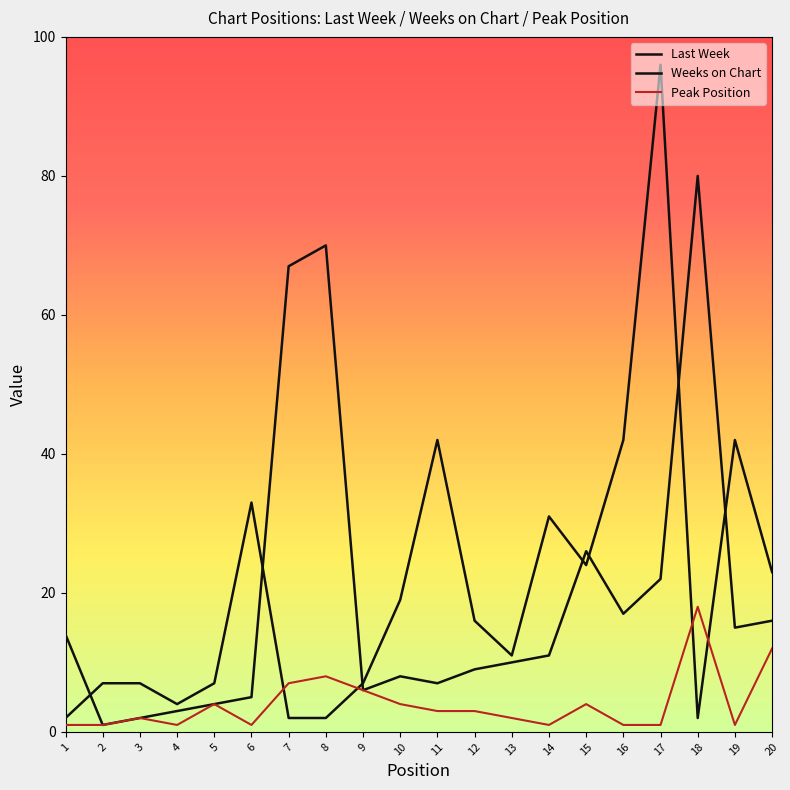

What is the value of the Peak Position point at the 13th from the left?

2